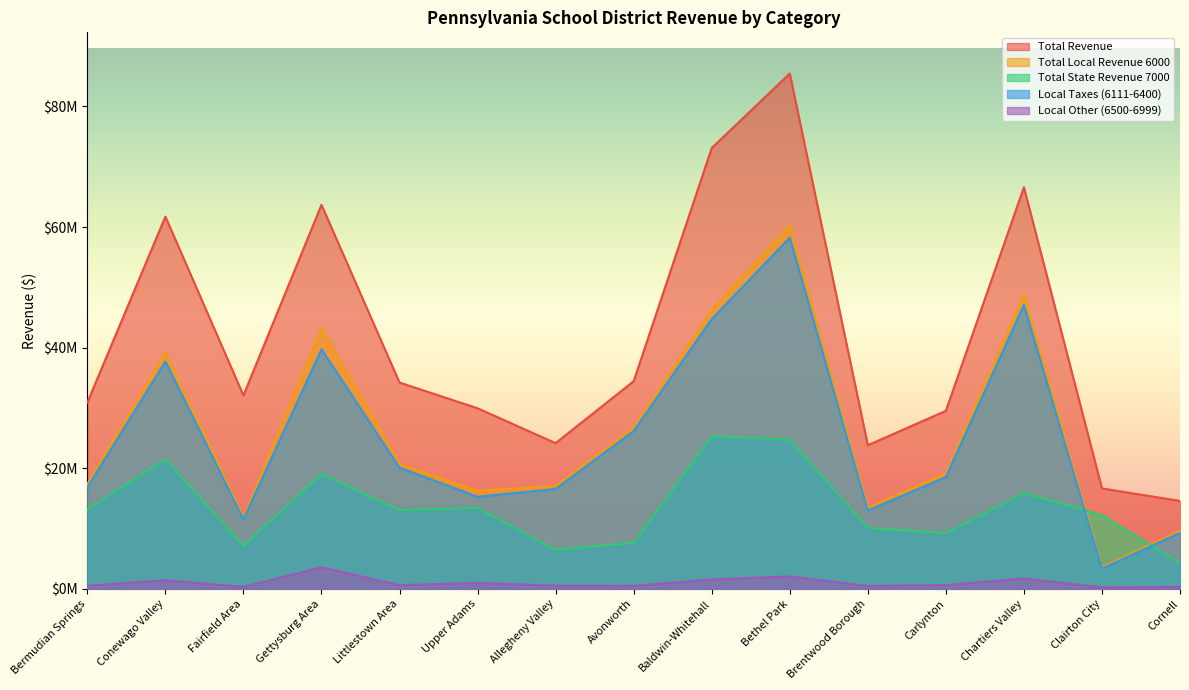

At which label does Total State Revenue 7000 reach its peak?

Baldwin-Whitehall